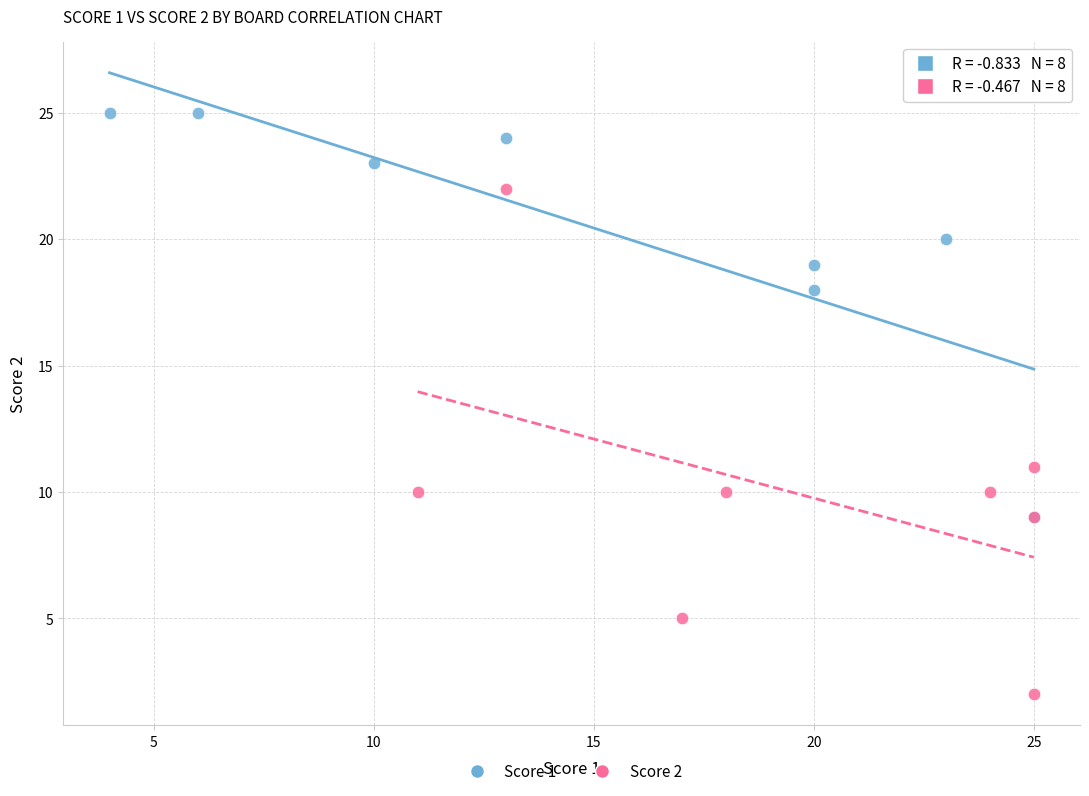

Which series contains the highest Y value?

Score 1